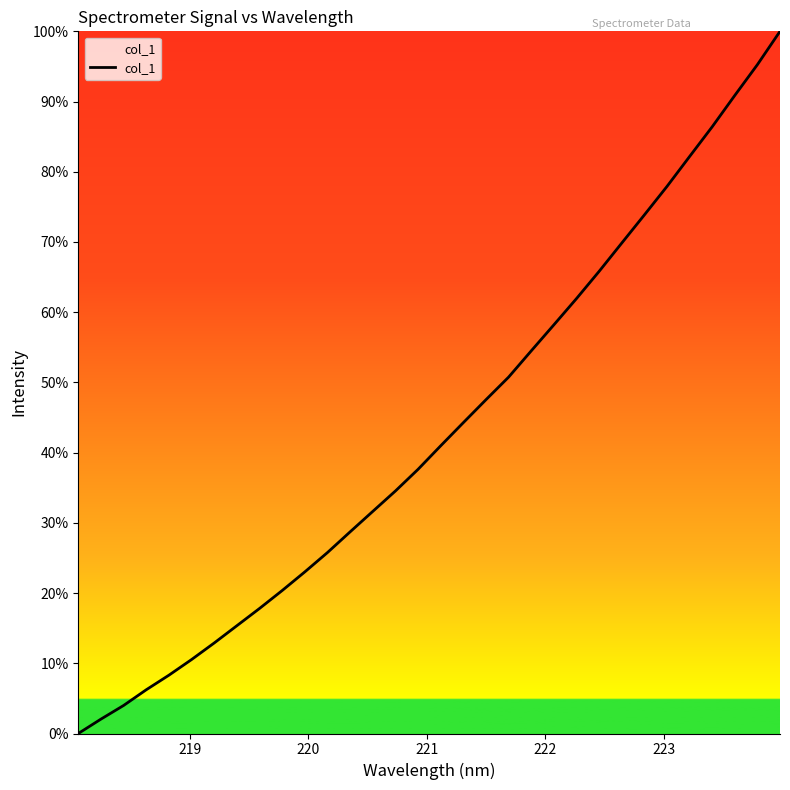

What is the difference between the maximum and minimum values?

100.0